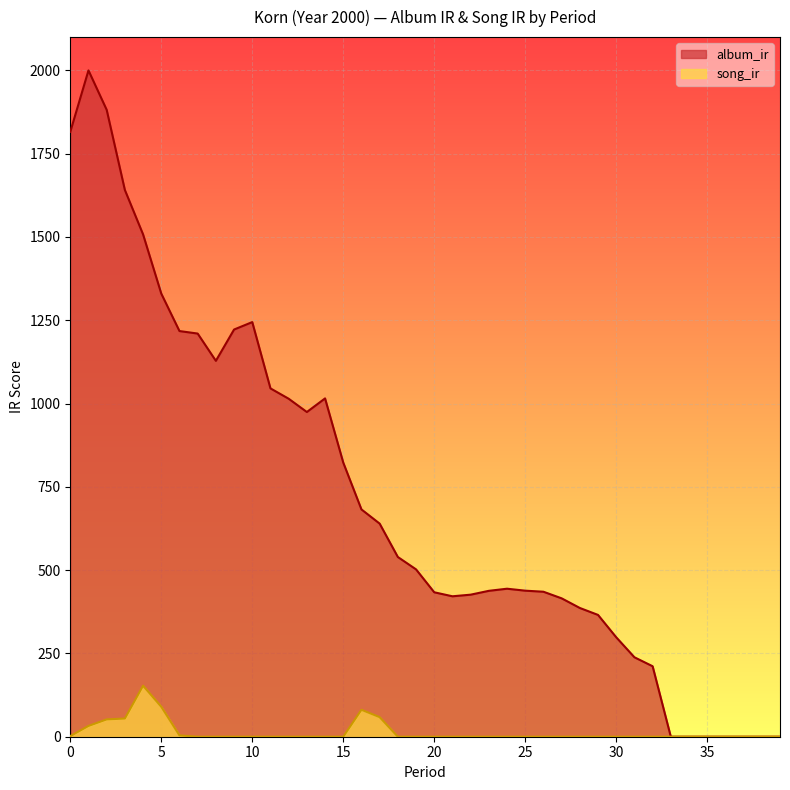

True or false: song_ir and album_ir intersect in this chart.

False